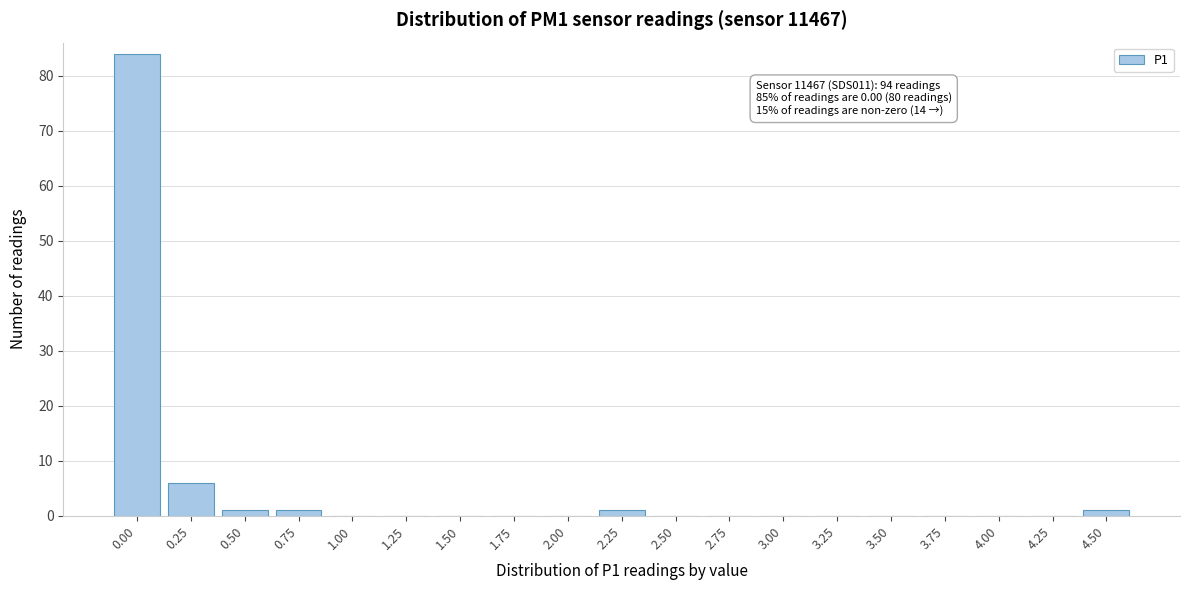

Reading left to right, transcribe all the data shown in this chart.

0.00=84	0.25=6	0.50=1	0.75=1	1.00=0	1.25=0	1.50=0	1.75=0	2.00=0	2.25=1	2.50=0	2.75=0	3.00=0	3.25=0	3.50=0	3.75=0	4.00=0	4.25=0	4.50=1